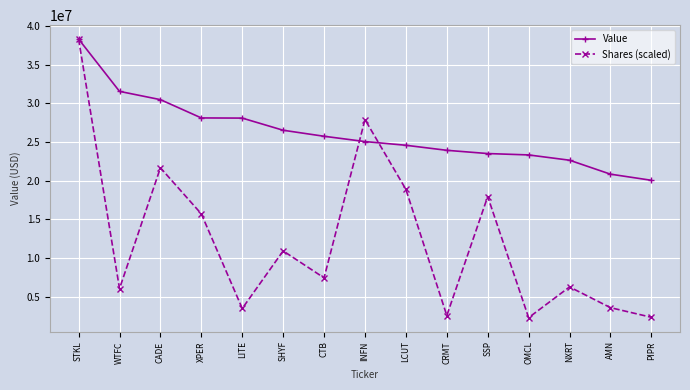

Read the Shares (scaled) value at CADE.

21656108.6